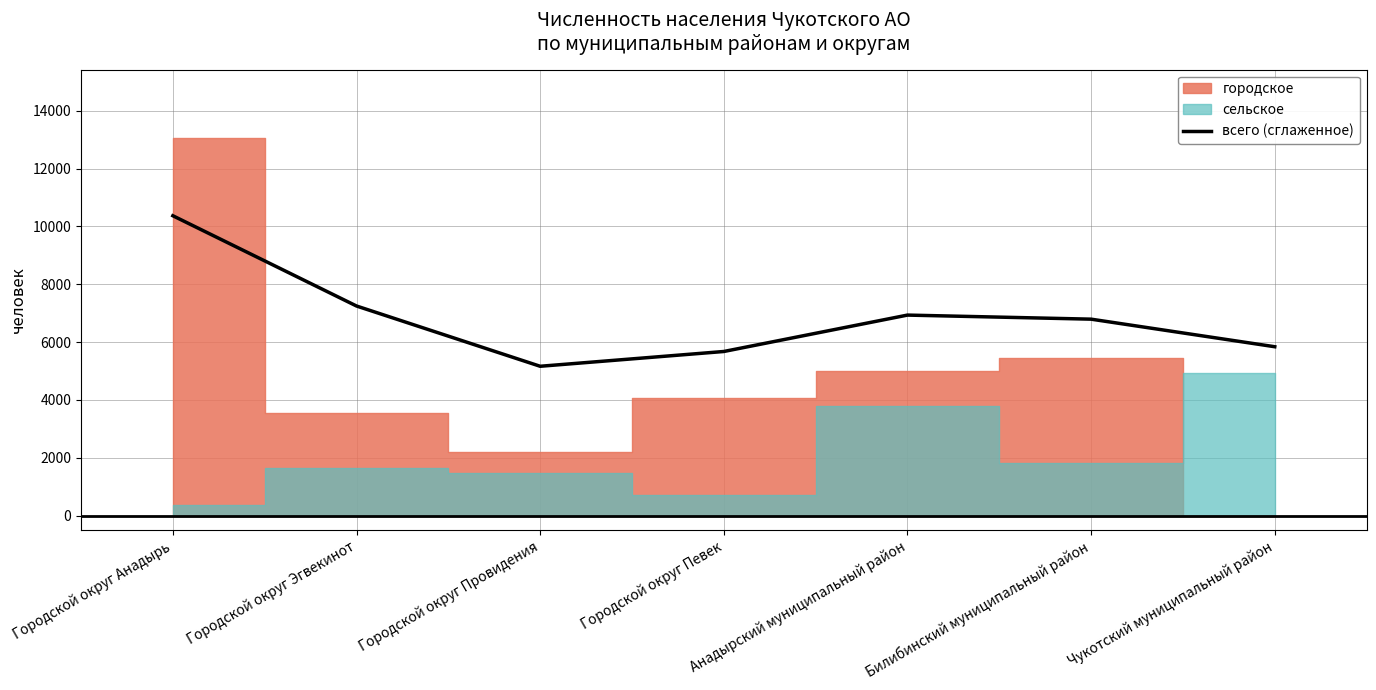

What is the difference between the maximum and minimum values?

5206.1